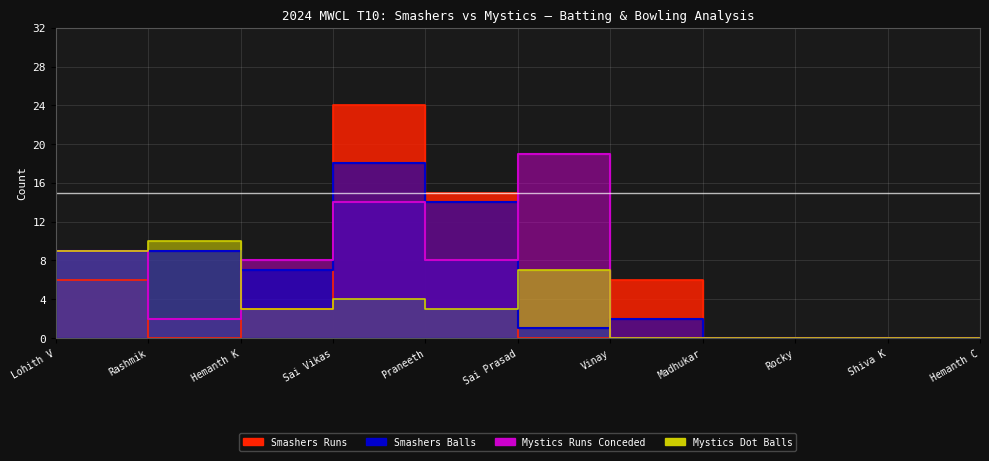

After their last crossing, which series has the higher values: Mystics Dot Balls or Mystics Runs Conceded?

Mystics Runs Conceded